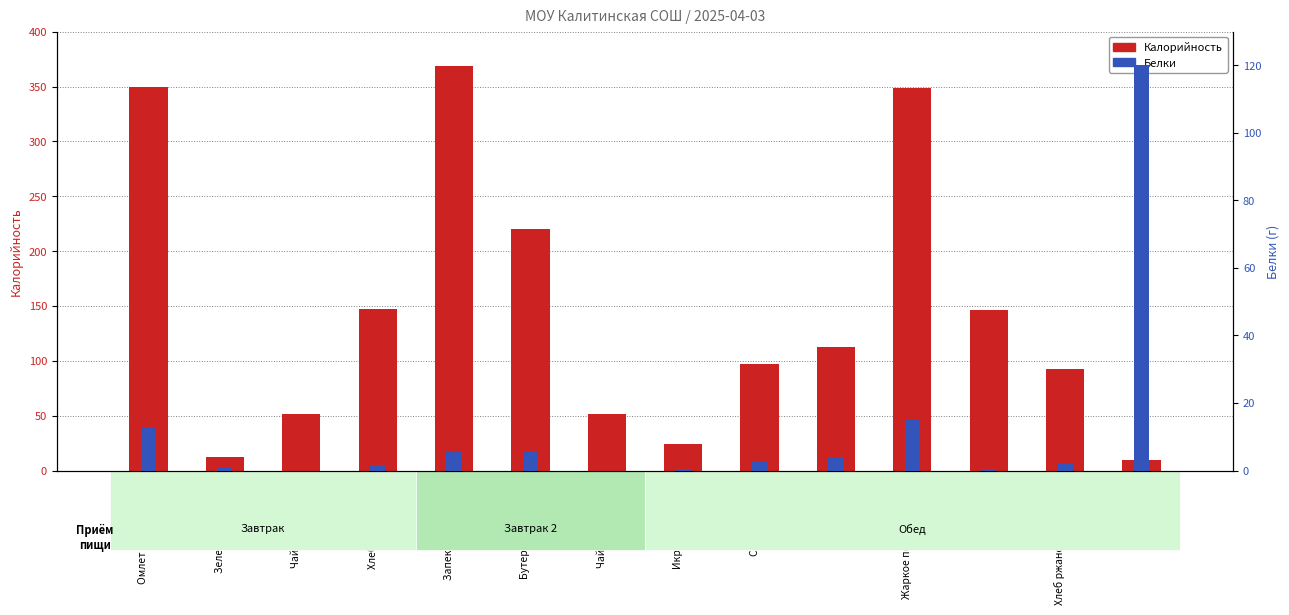

Are the bars horizontal?

No